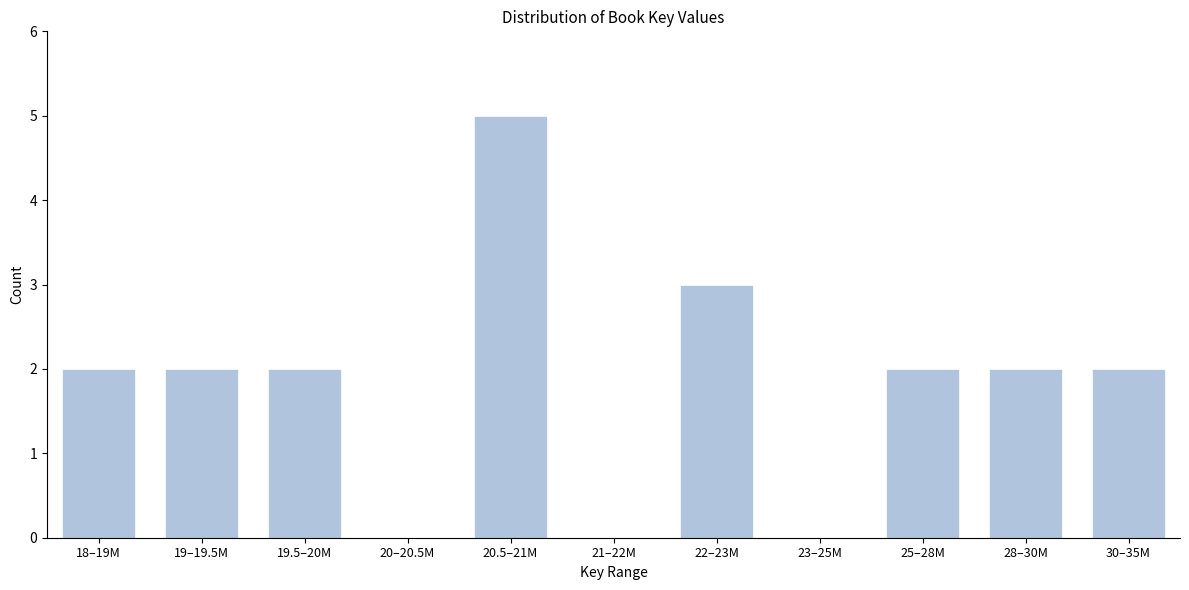

Reading left to right, transcribe all the data shown in this chart.

18–19M=2	19–19.5M=2	19.5–20M=2	20–20.5M=0	20.5–21M=5	21–22M=0	22–23M=3	23–25M=0	25–28M=2	28–30M=2	30–35M=2